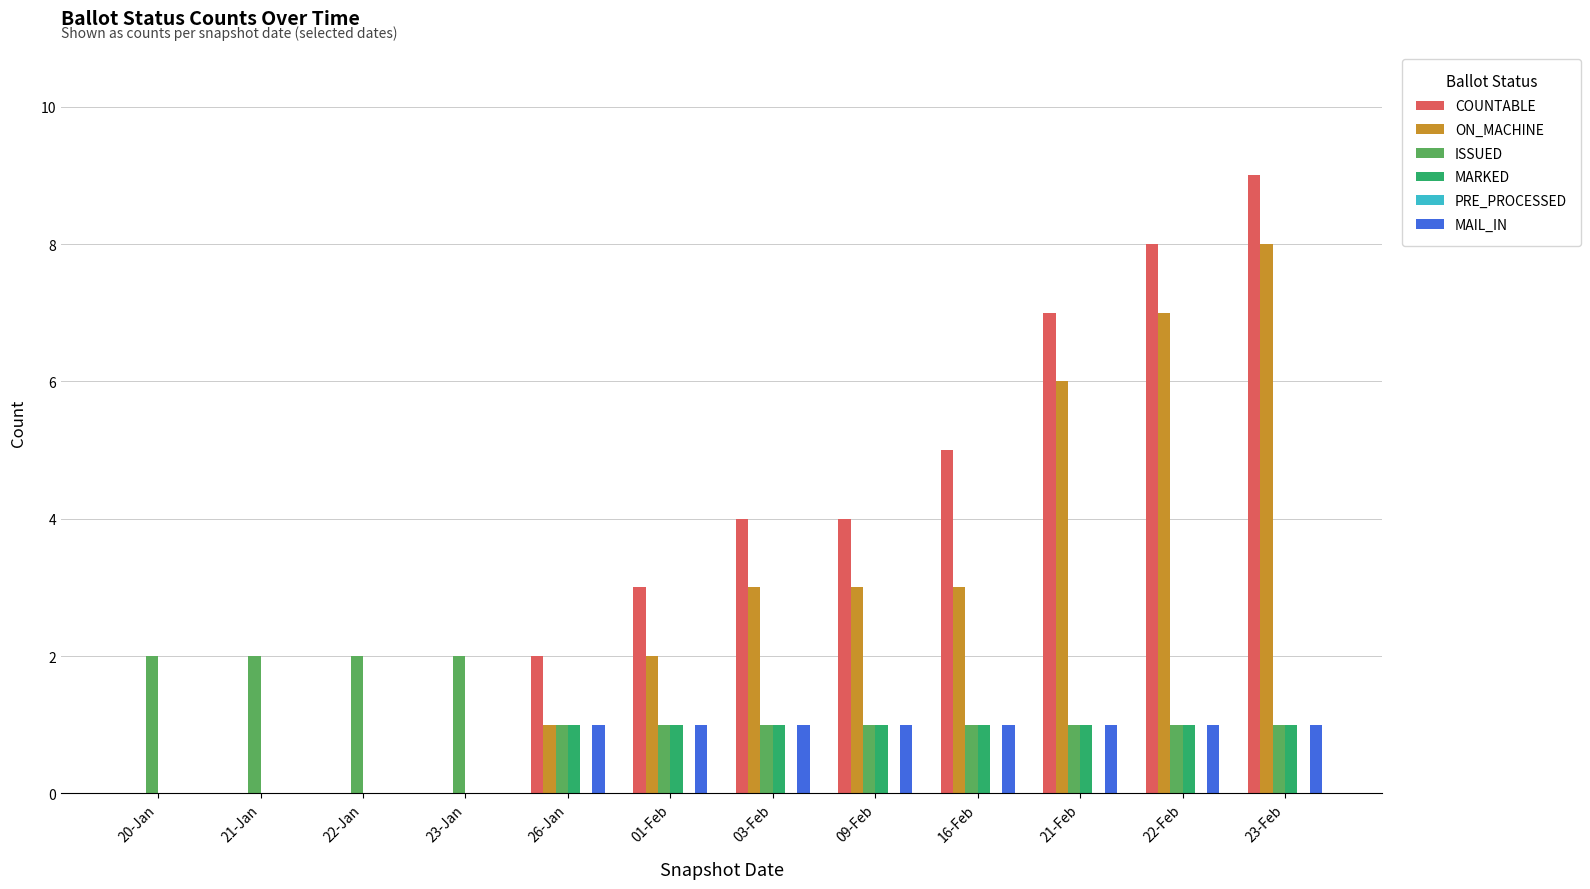

What is the sum of all COUNTABLE values?

42